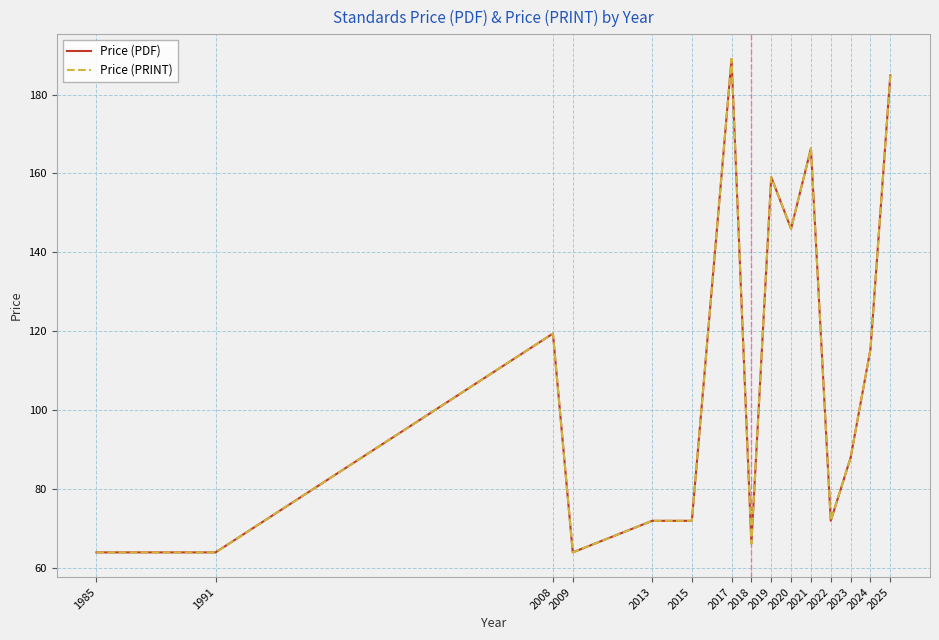

At which category does Price (PDF) reach its first local valley?

2009